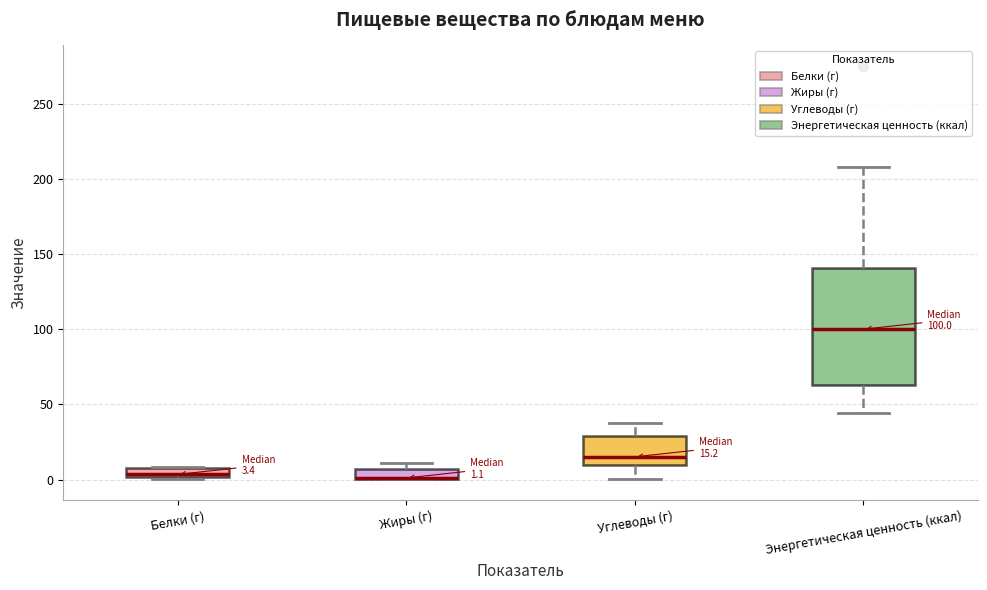

Comparing the boxes themselves (not the whiskers), which one is the tallest?

Энергетическая ценность (ккал)